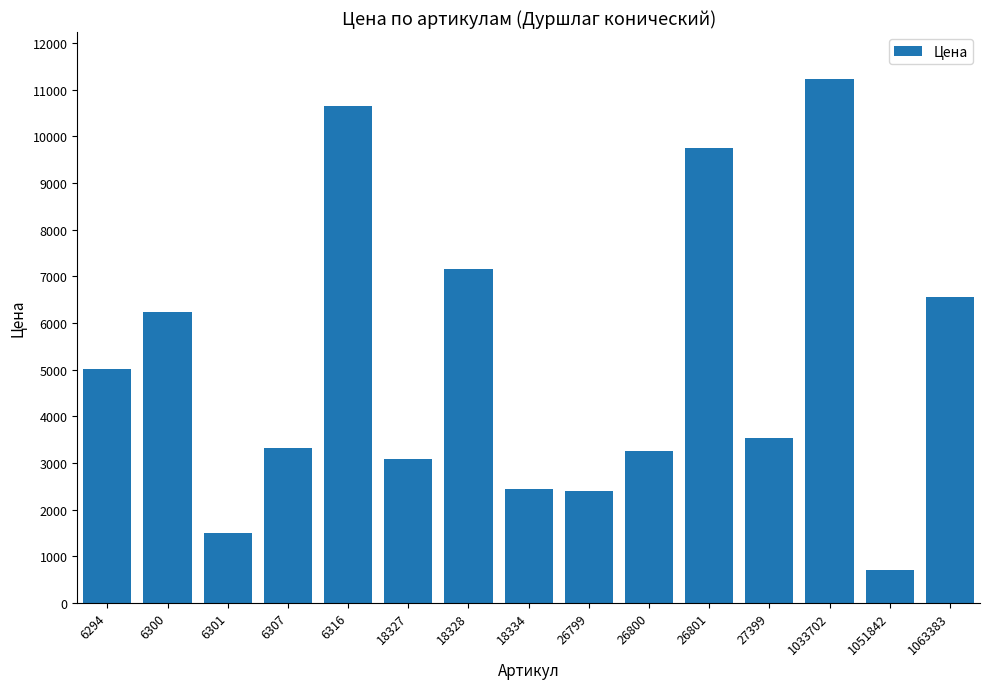

Where is the data nearest to the value 5974?

6300